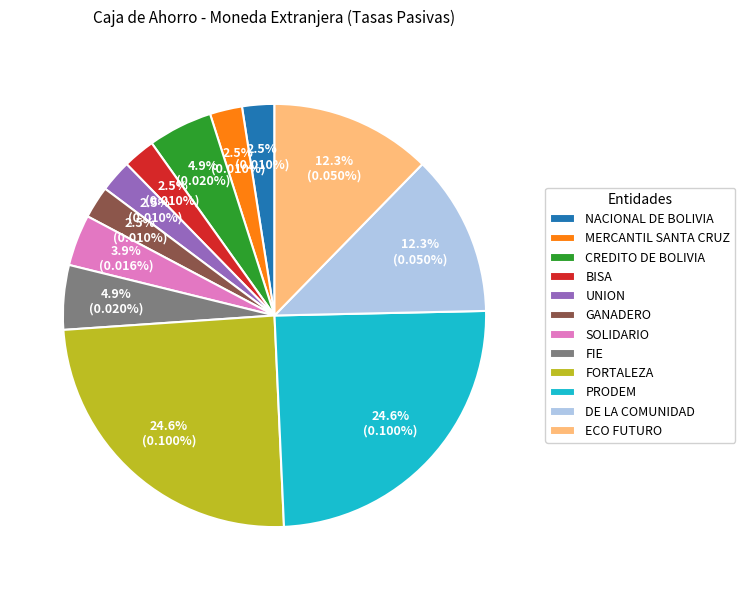

To the nearest percent, what is the average slice percentage?

8%